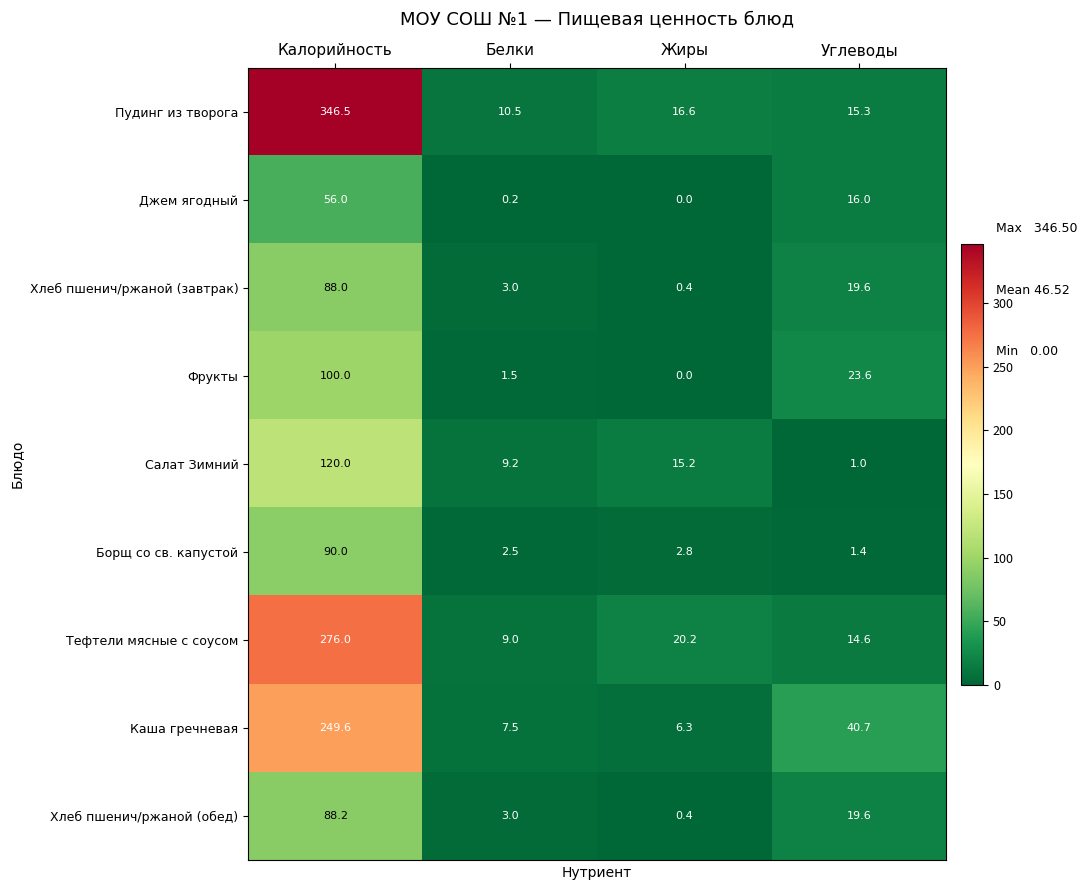

What is the difference between the Пудинг из творога values at Жиры and Калорийность?

329.9